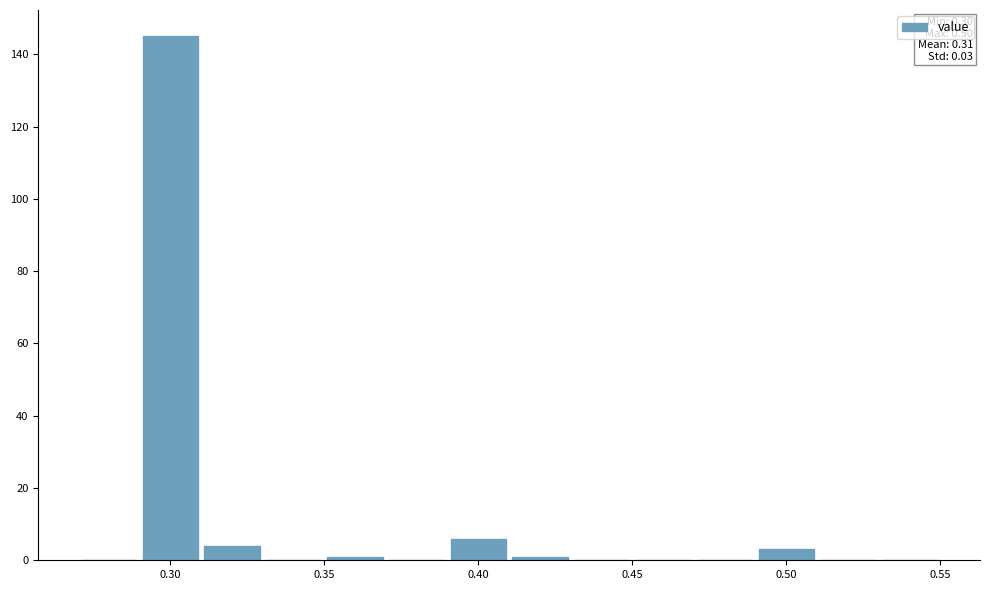

Over which range of the x-axis is the bar tallest?

0.29 to 0.31